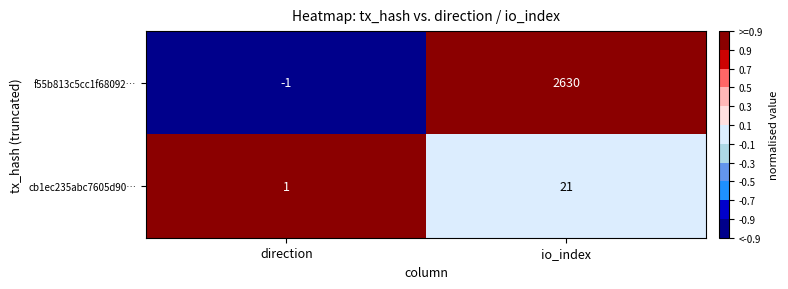

How many distinct data groups are displayed?

2